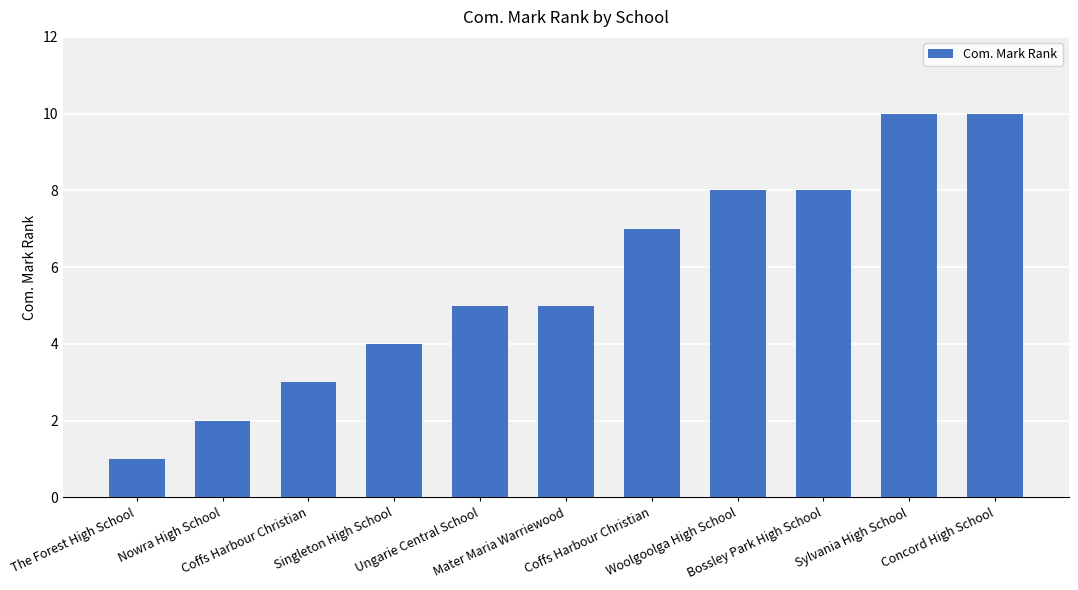

Does the chart contain any negative values?

No